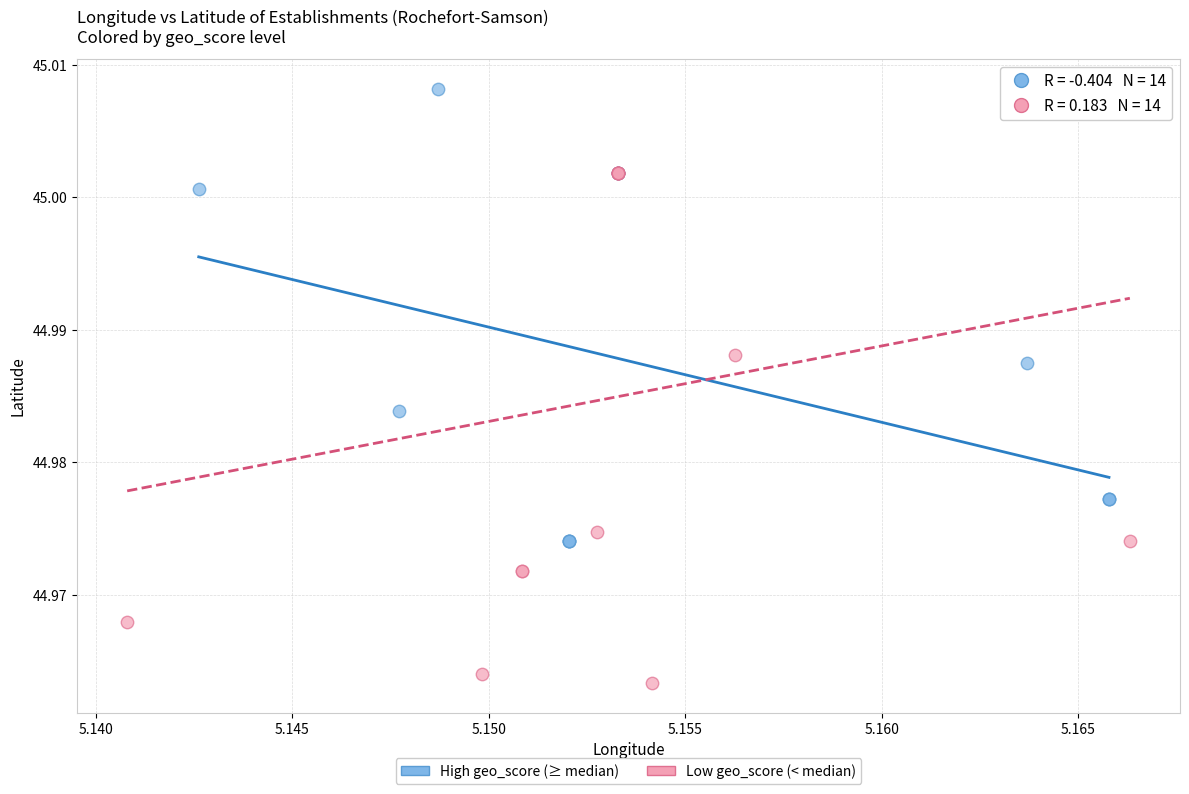

Which series reaches the maximum Y coordinate?

High geo_score (≥ median)